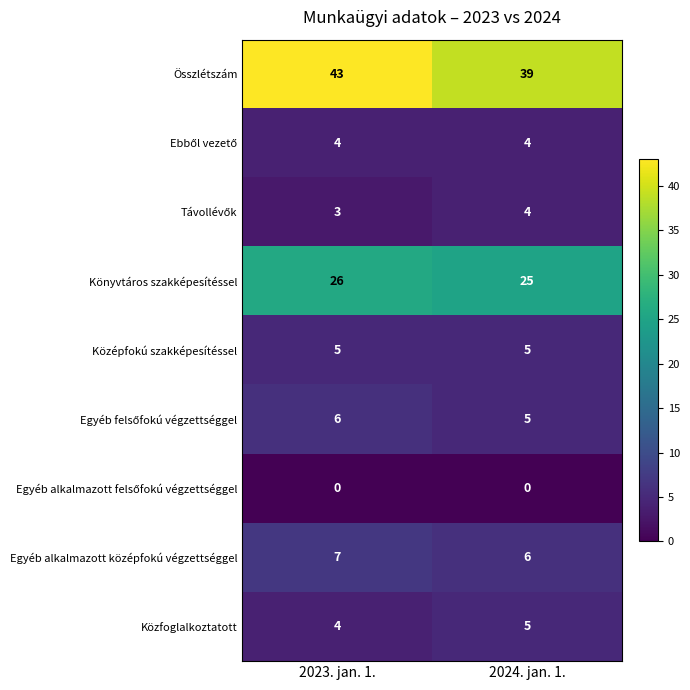

At which category is the sum across all series the highest?

2023. jan. 1.